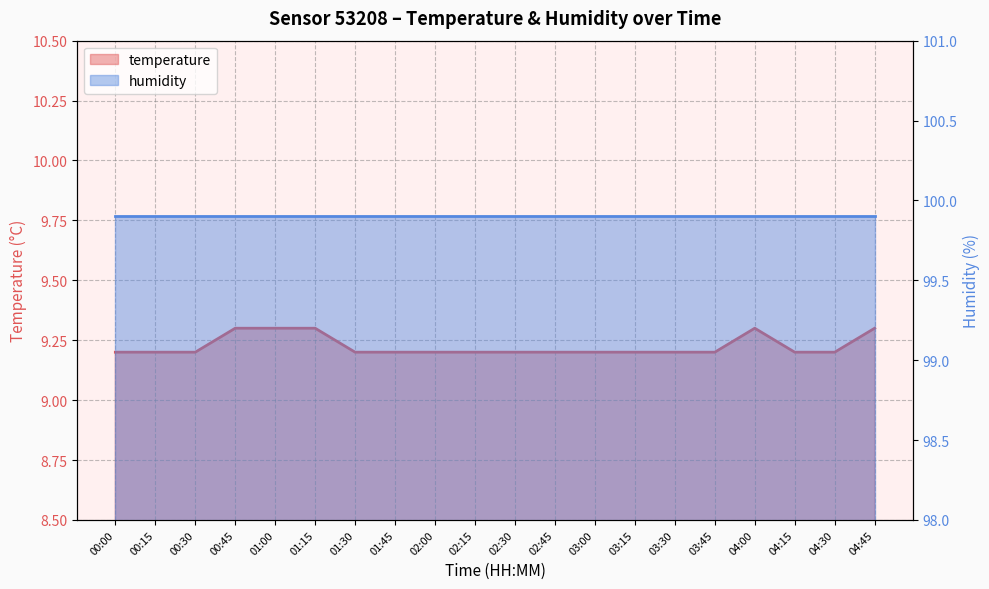

What is the ratio of the value at 04:30 to the value at 02:45?

1.0